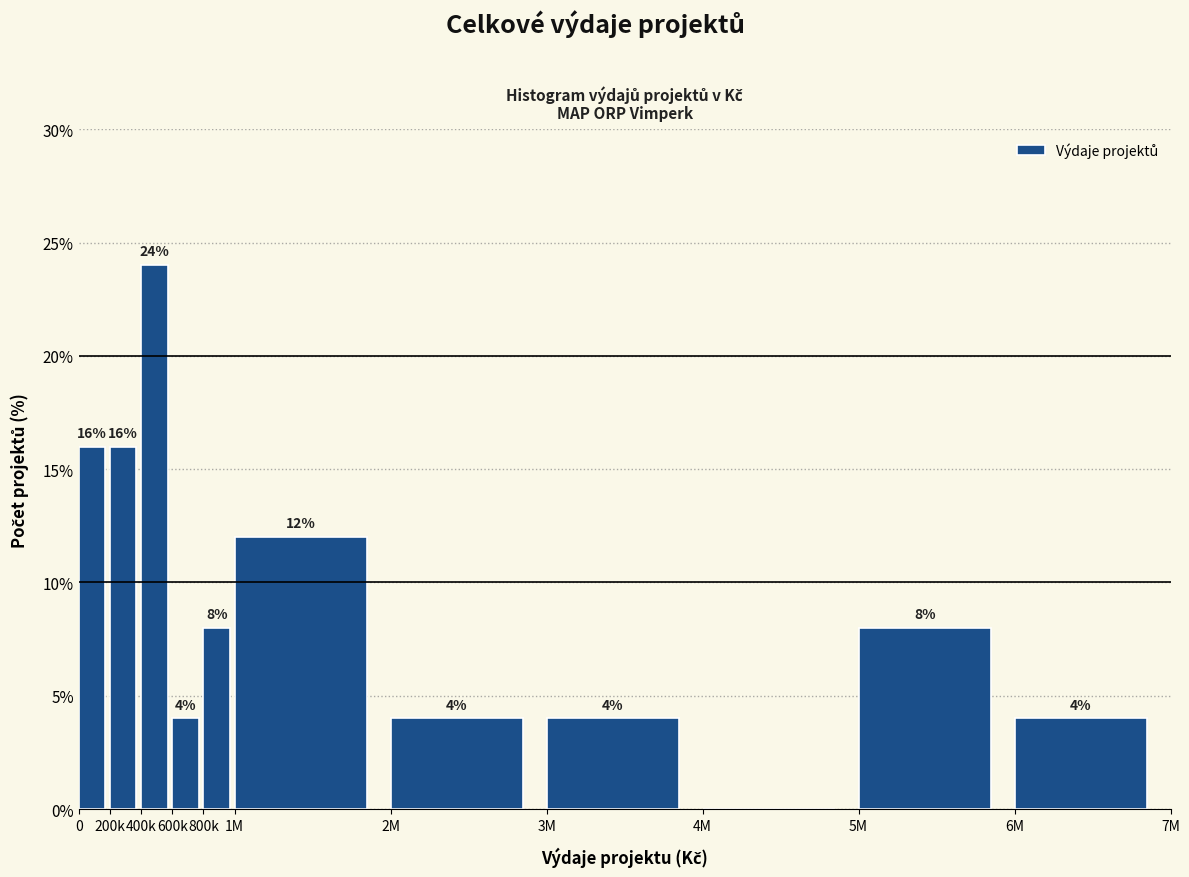

Reading left to right, transcribe all the data shown in this chart.

0=16	200k=16	400k=24	600k=4	800k=8	1M=12	2M=4	3M=4	4M=0	5M=8	6M=4